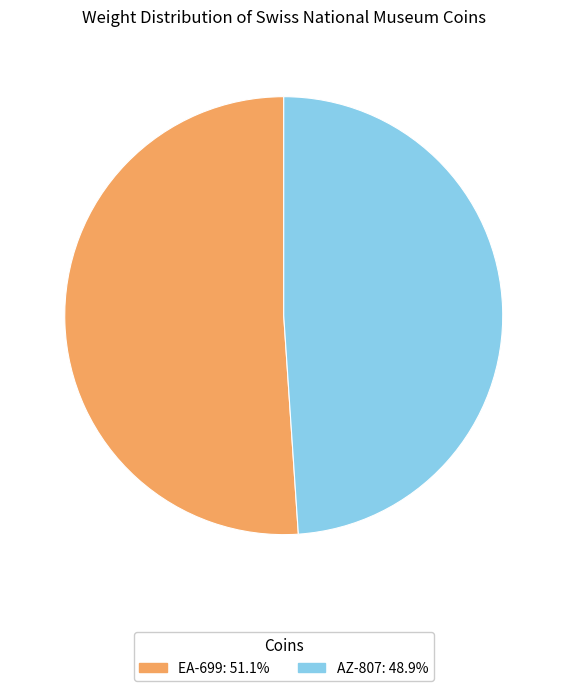

Approximately how many times larger is the value at EA-699 compared to AZ-807?

1.0